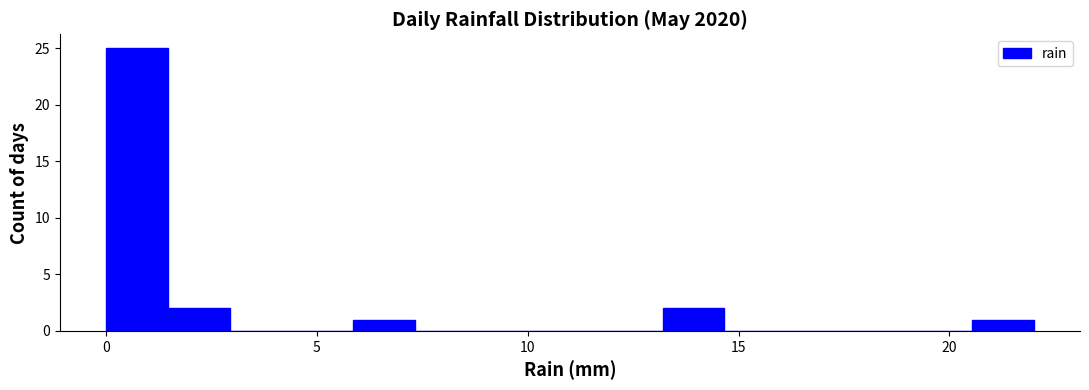

Around what value on the x-axis is the tallest bar? Give the approximate position of its centre, as read against the axis.

0.5